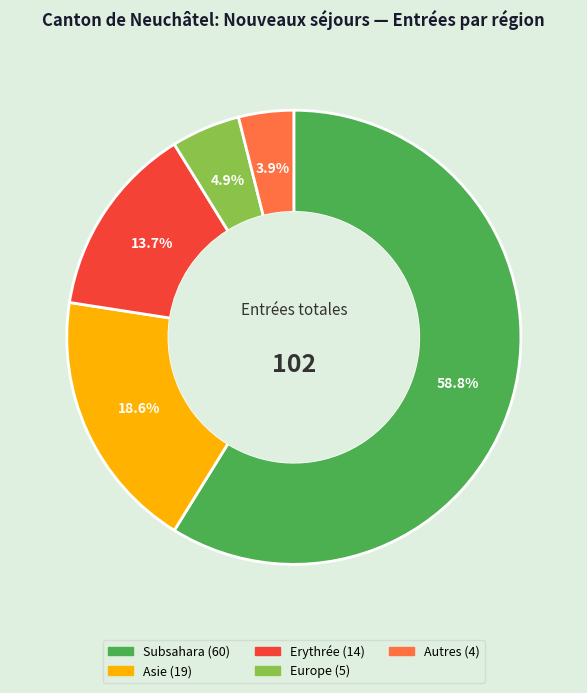

To the nearest percent, what is the average slice percentage?

20%